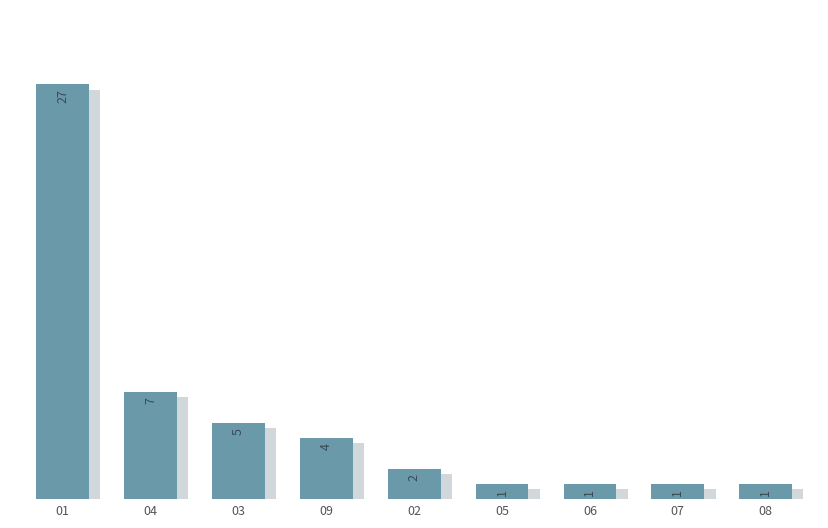

The chart shows a value of 1 at 07. True or false?

True